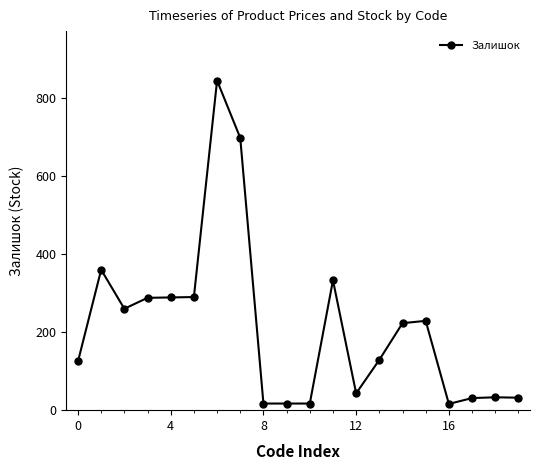

What is the maximum value shown in the chart?

845